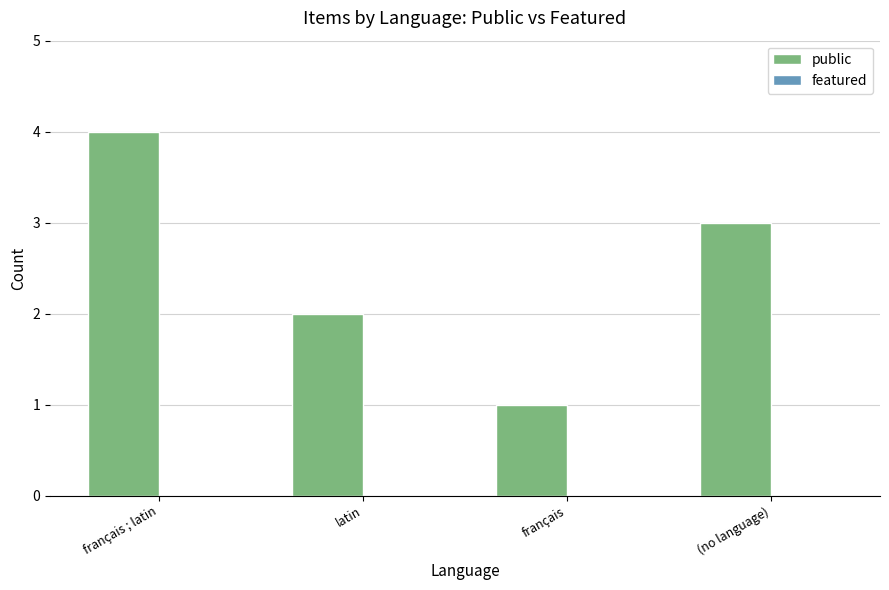

Does the chart contain any negative values?

No